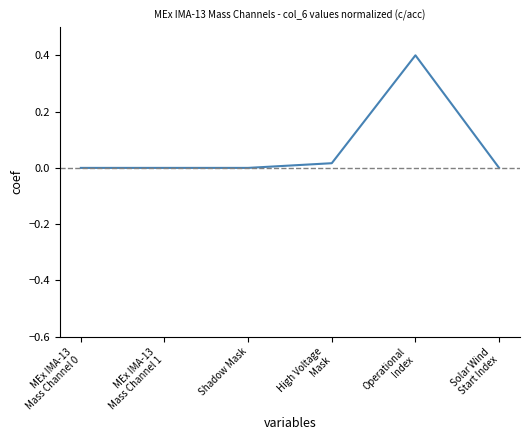

What is the greatest value displayed?

0.4